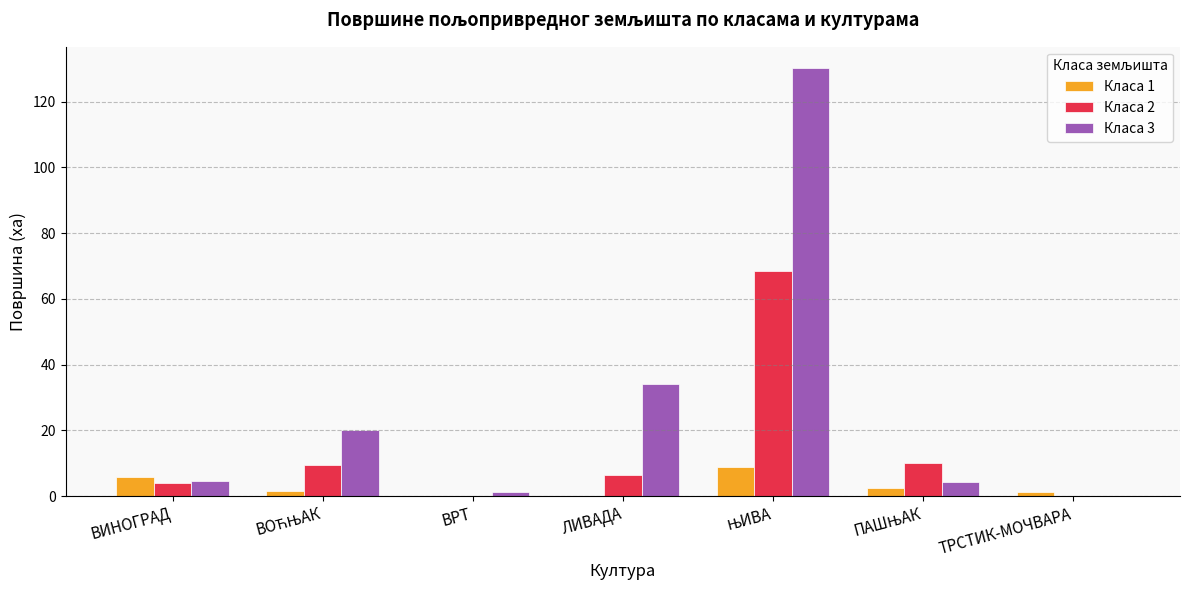

How many groups of bars are there?

7